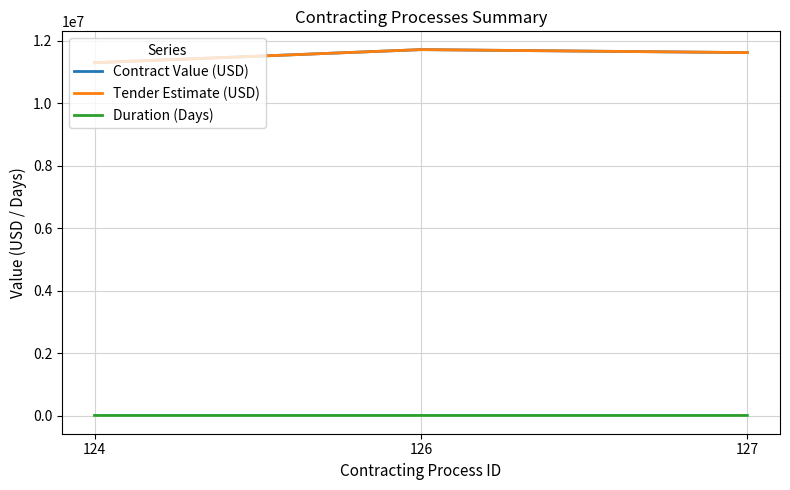

Reading left to right, transcribe all the data shown in this chart.

Contract Value (USD): 124=11292887.4	126=11711999.9	127=11616853.5
Tender Estimate (USD): 124=11292887.4	126=11711999.9	127=11616853.5
Duration (Days): 124=2272.0	126=2272.0	127=2267.0